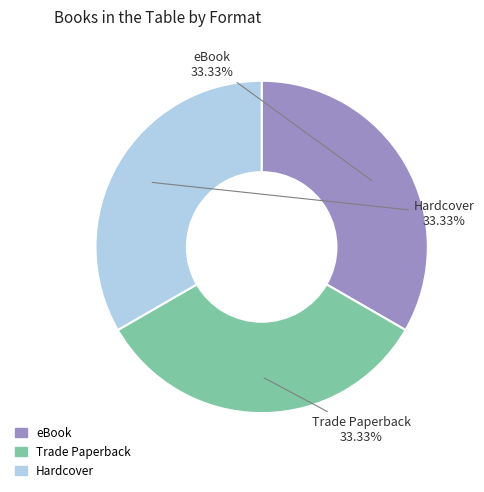

How many slices are in this pie chart?

3